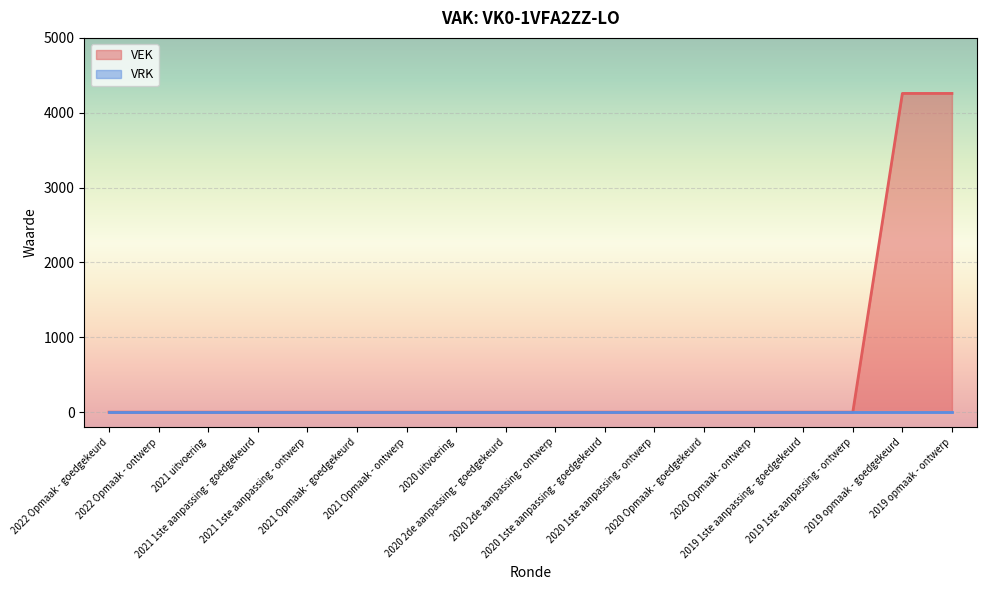

What position from the left is 2020 2de aanpassing - goedgekeurd?

9